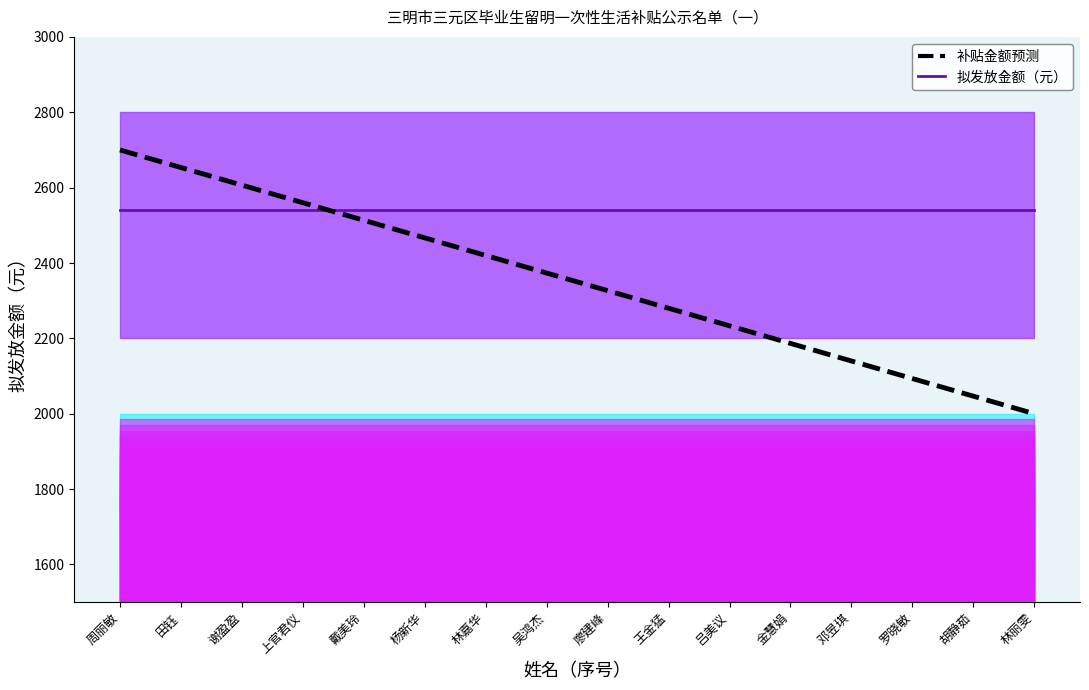

Which category has the highest value in the 申请年度趋势 series?

周丽敏